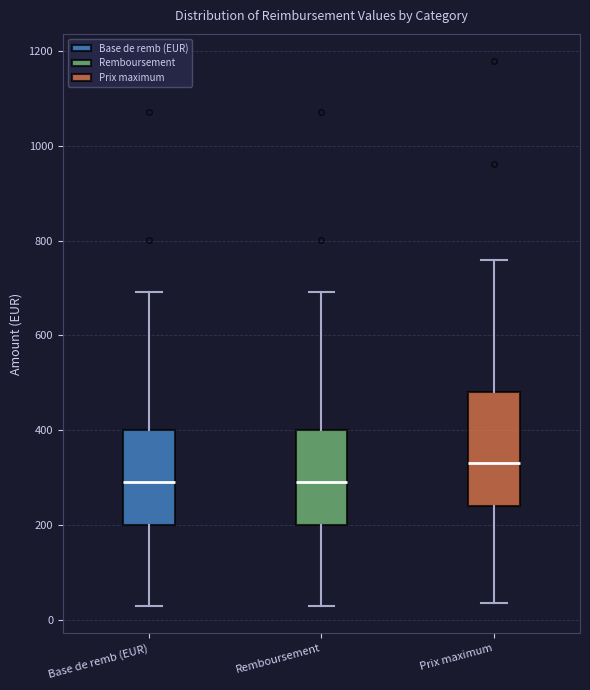

Reading left to right, read every box against the y-axis: the position of its median line, the range the box covers, and the ends of its whiskers. The values are not printed on the chart, so give them approximately, as read against the axis.

Base de remb (EUR): median 300, box 200 to 400, whiskers 40 to 700
Remboursement: median 300, box 200 to 400, whiskers 40 to 700
Prix maximum: median 340, box 240 to 480, whiskers 40 to 760